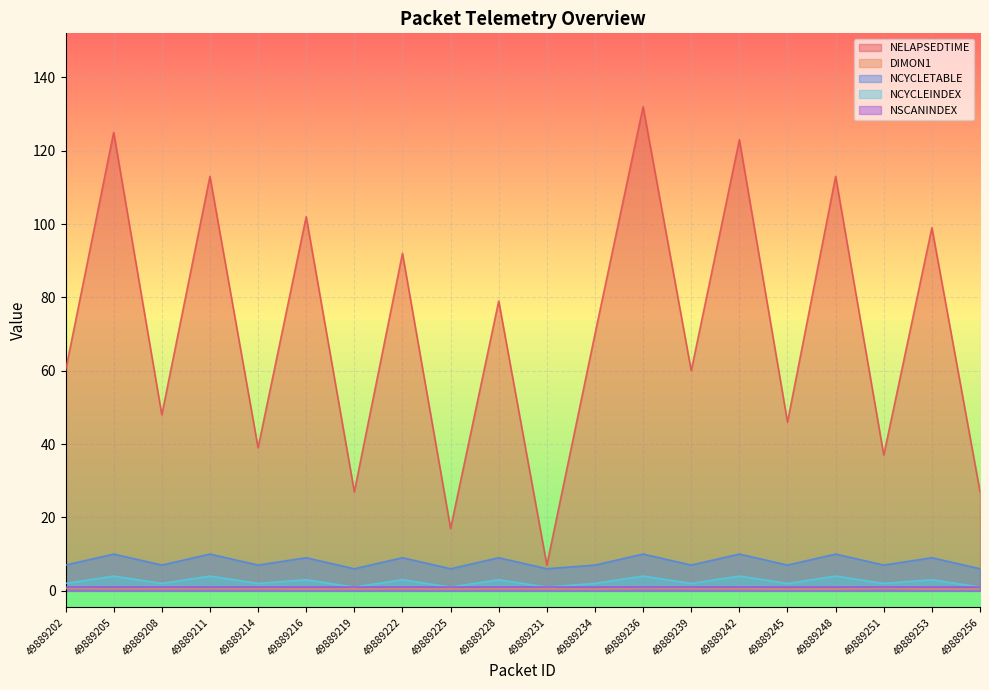

Read the NCYCLETABLE value at 49889248.

10.0